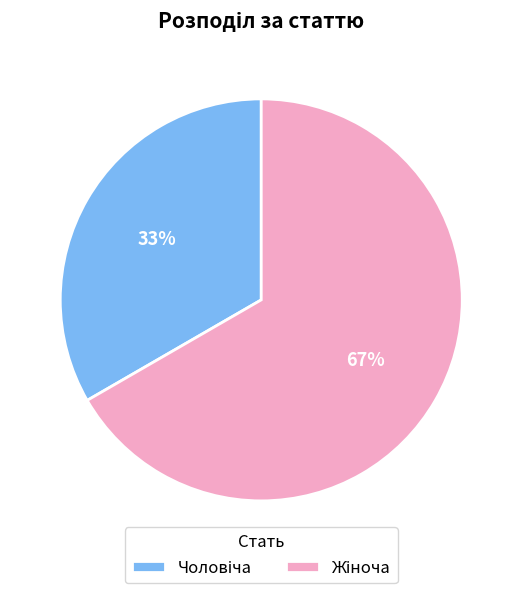

To the nearest percent, what is the average slice percentage?

50%